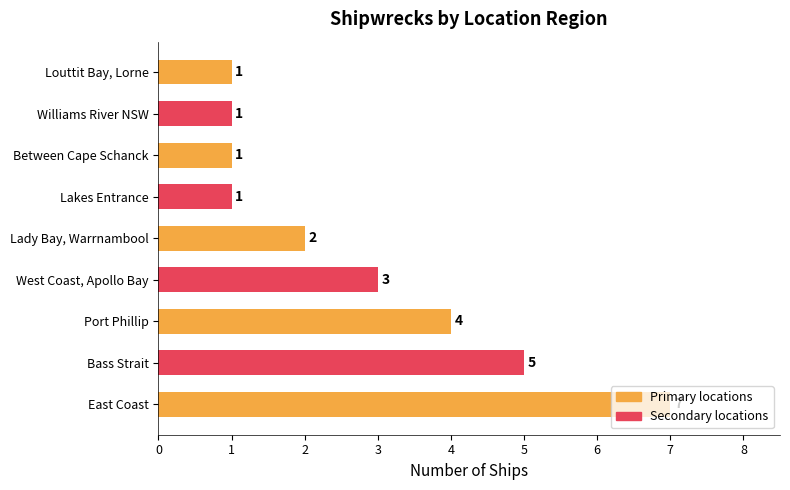

What is the maximum value shown in the chart?

7